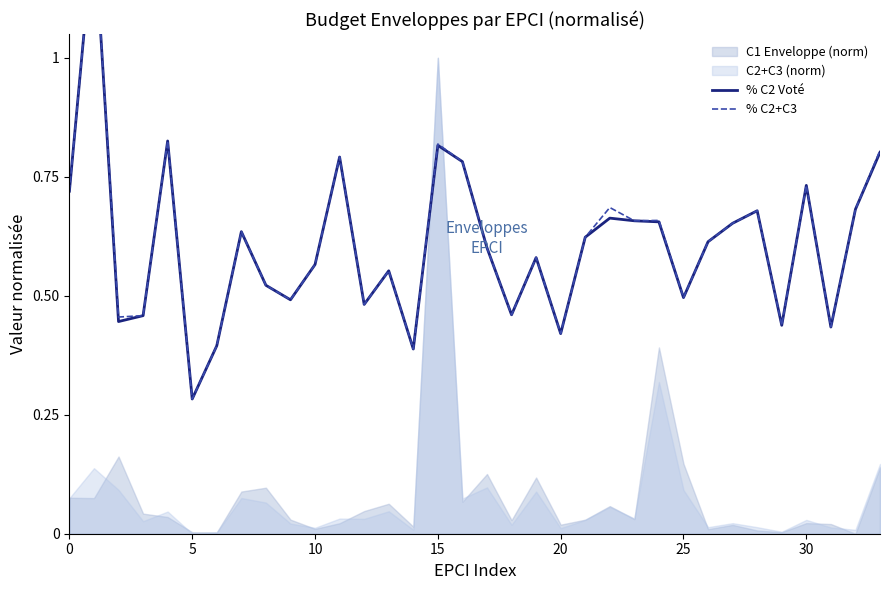

At how many categories does at least one series exceed 0?

34